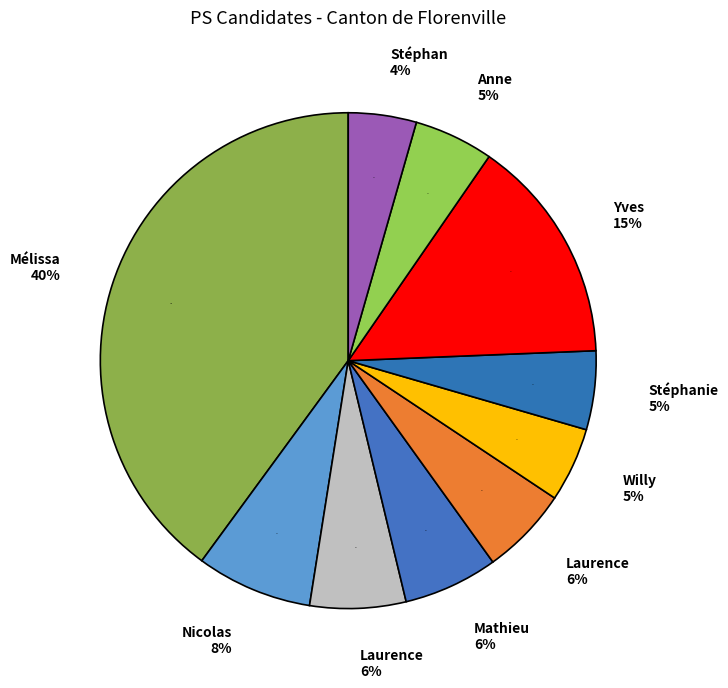

Which has a higher value, DE MUL Stéphan or HANUS Mélissa?

HANUS Mélissa